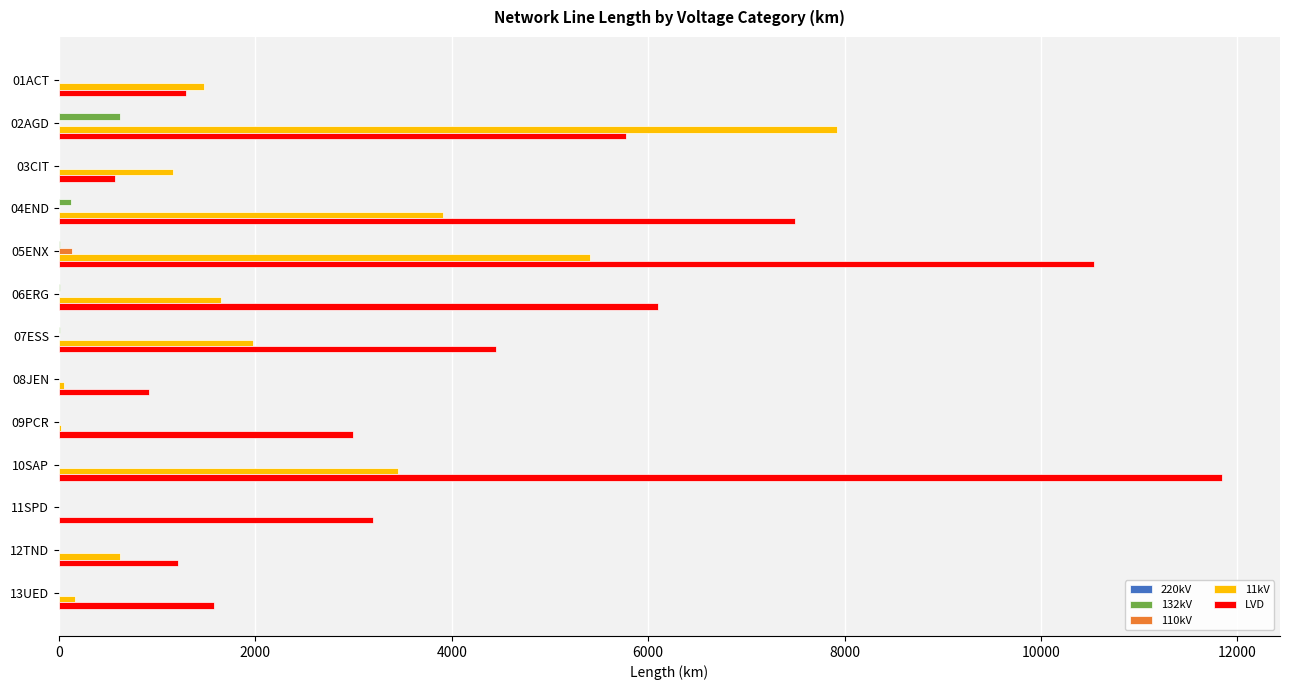

What is the greatest value displayed?

11842.0